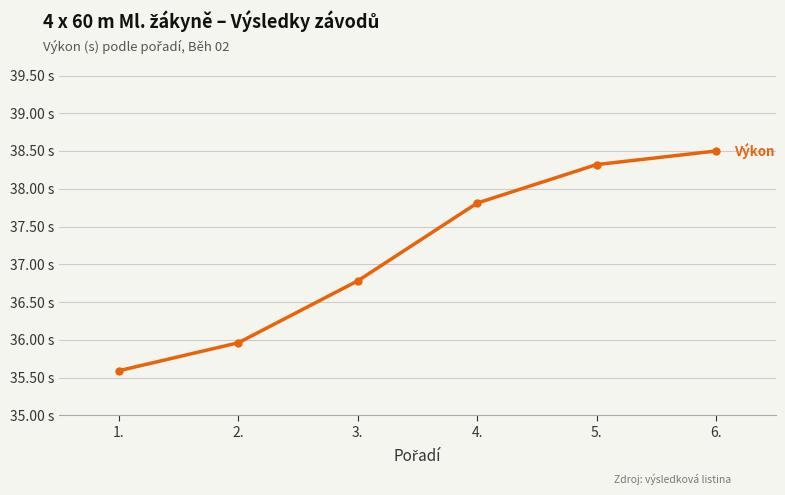

The chart shows a value of 8.3 at 3.. True or false?

False